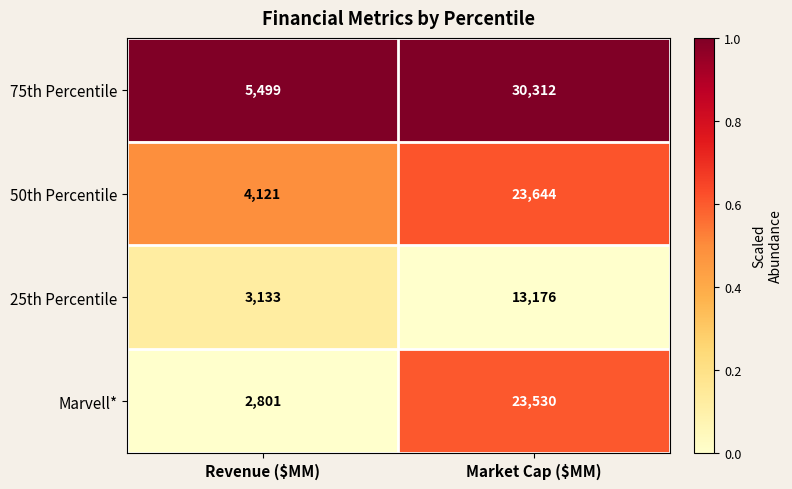

The 50th Percentile series shows 2382 at Revenue ($MM). True or false?

False